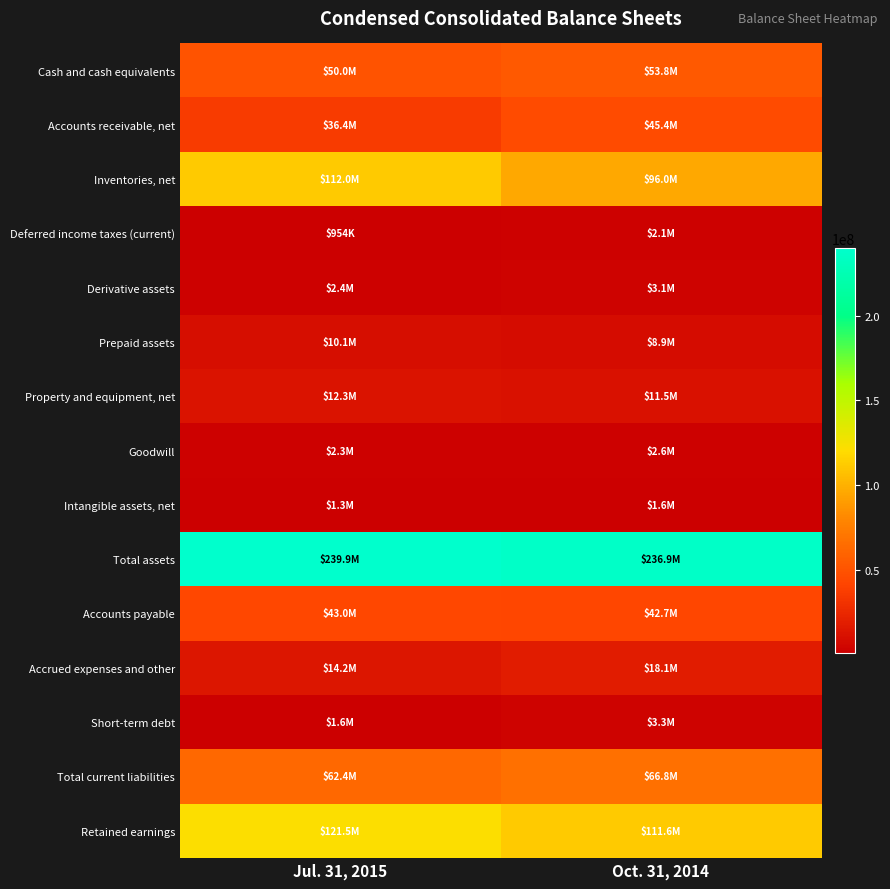

At how many categories does at least one series exceed 176041317?

2